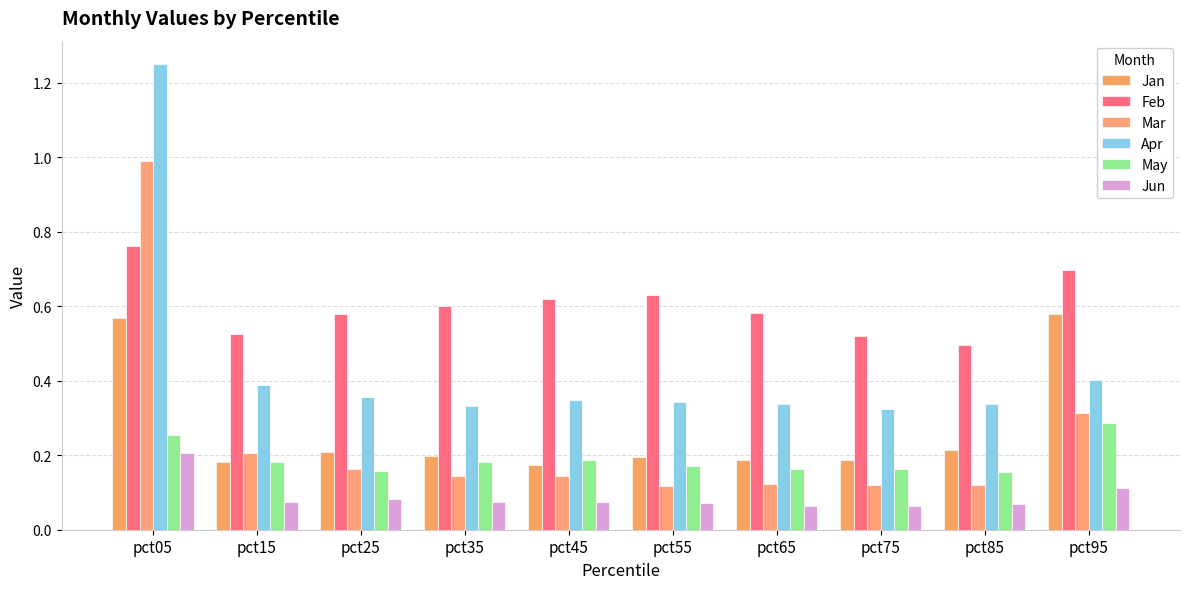

What is the difference between the second highest and minimum values in the Mar series?

0.2